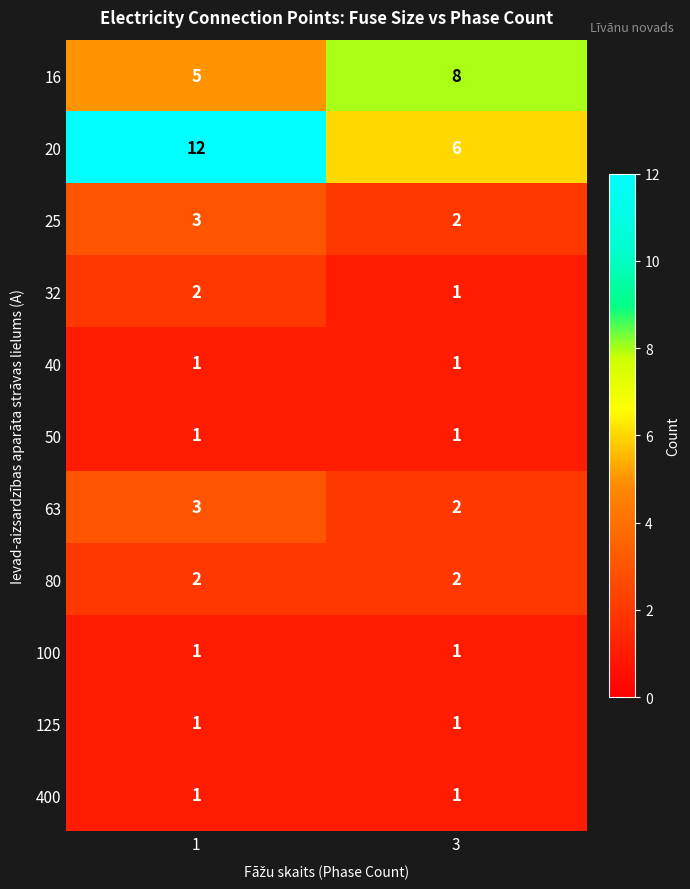

Reading right to left, list all the values displayed in this chart.

16: 8	5
20: 6	12
25: 2	3
32: 1	2
40: 1	1
50: 1	1
63: 2	3
80: 2	2
100: 1	1
125: 1	1
400: 1	1